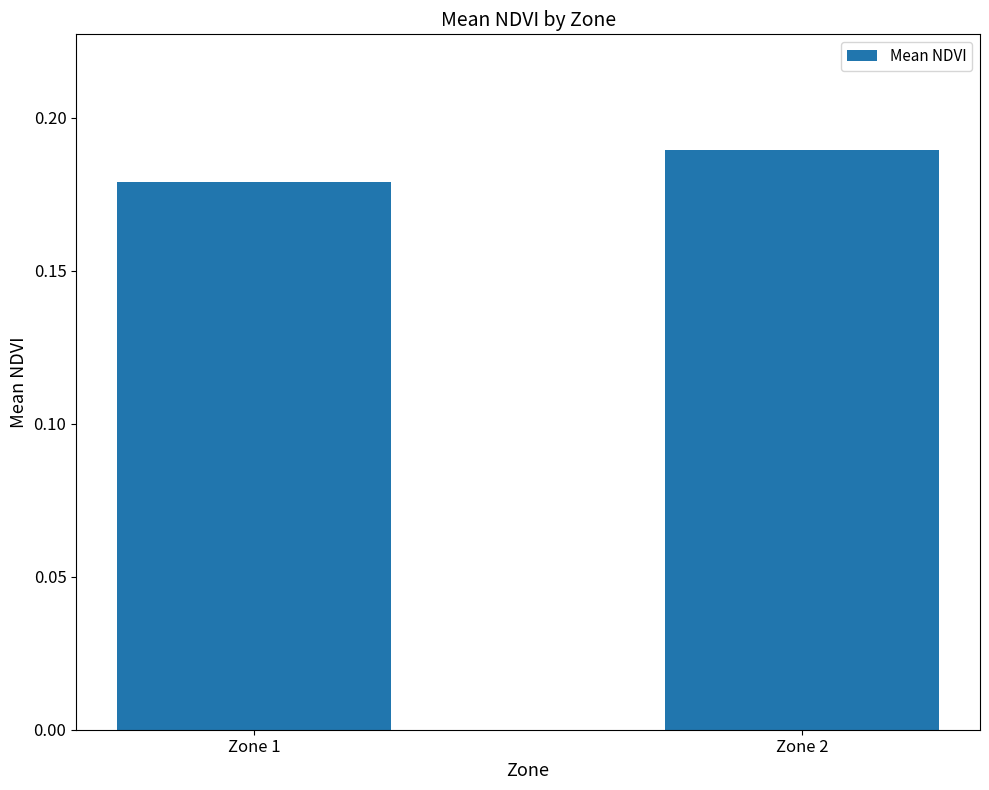

How many distinct data groups are displayed?

1